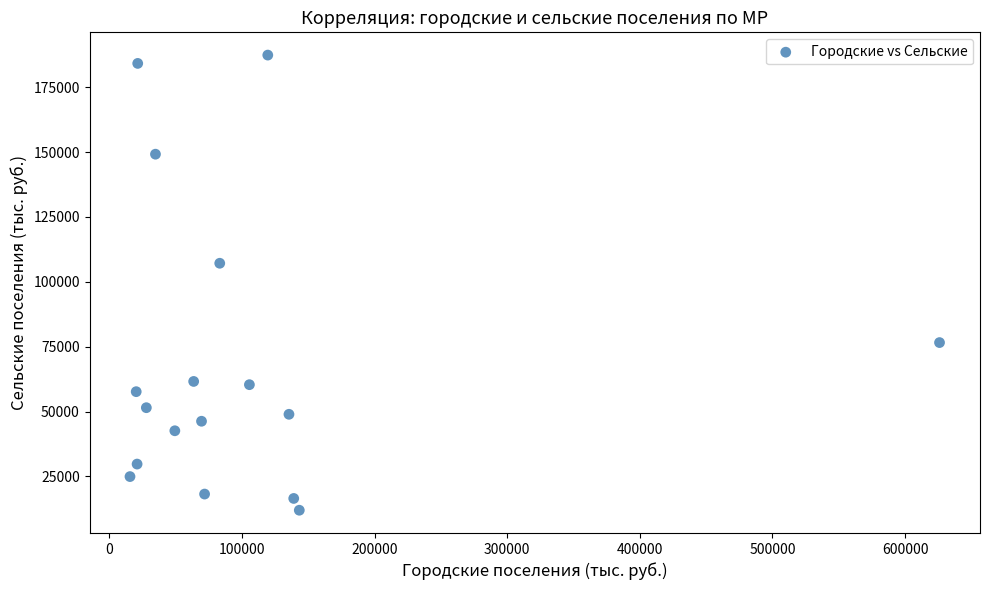

What Y value in the scatter plot is closest to 99686?

107162.7